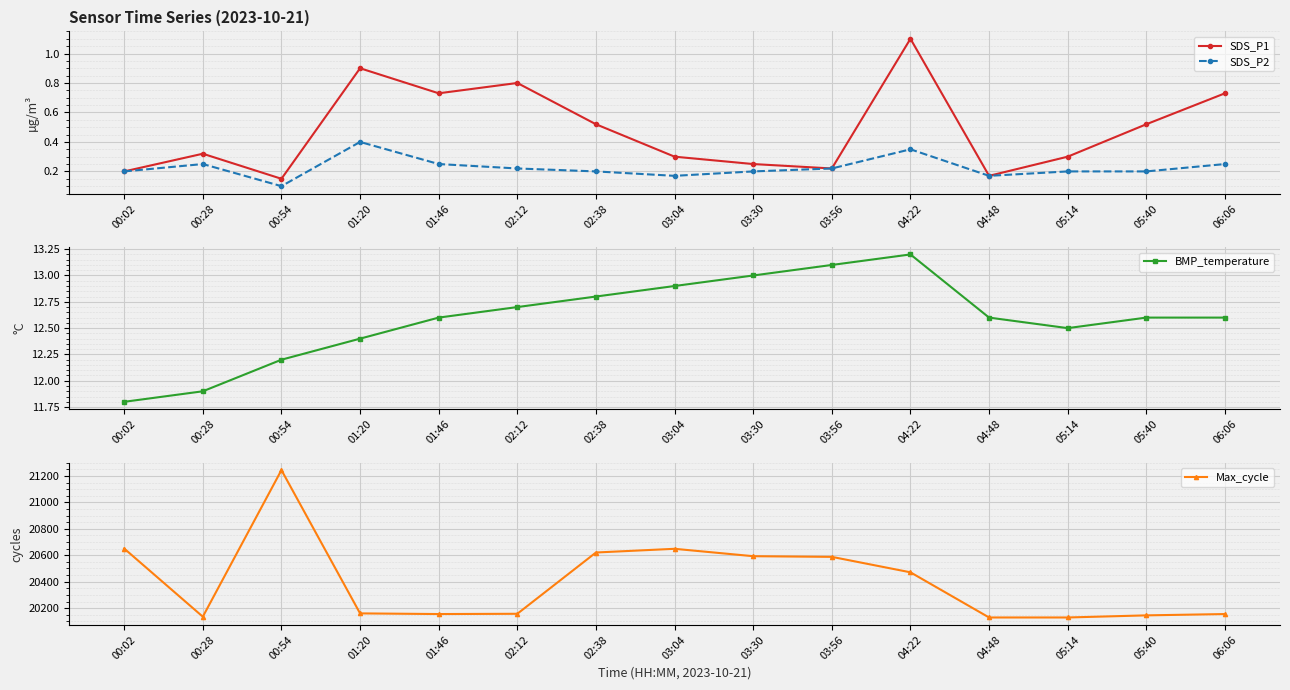

Reading left to right, list all the values displayed in this chart.

SDS_P1: 0.2	0.3	0.1	0.9	0.7	0.8	0.5	0.3	0.2	0.2	1.1	0.2	0.3	0.5	0.7
SDS_P2: 0.2	0.2	0.1	0.4	0.2	0.2	0.2	0.2	0.2	0.2	0.3	0.2	0.2	0.2	0.2
BMP_temperature: 11.8	11.9	12.2	12.4	12.6	12.7	12.8	12.9	13.0	13.1	13.2	12.6	12.5	12.6	12.6
Max_cycle: 20651.0	20135.0	21245.0	20160.0	20155.0	20157.0	20621.0	20649.0	20593.0	20588.0	20471.0	20129.0	20129.0	20145.0	20155.0